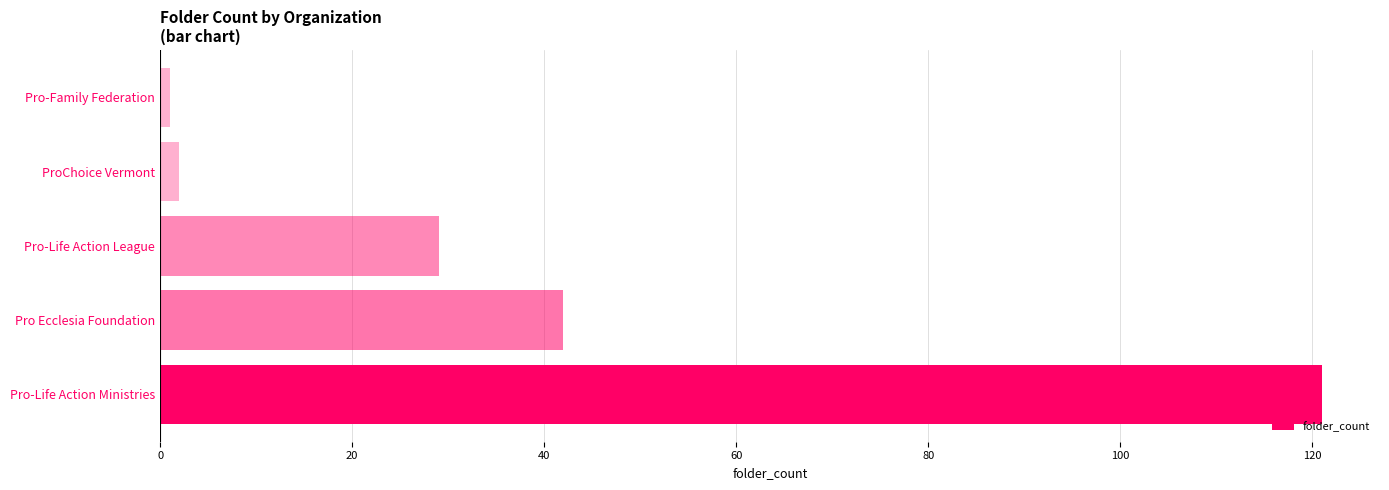

Between ProChoice Vermont and Pro-Life Action Ministries, which is larger?

Pro-Life Action Ministries